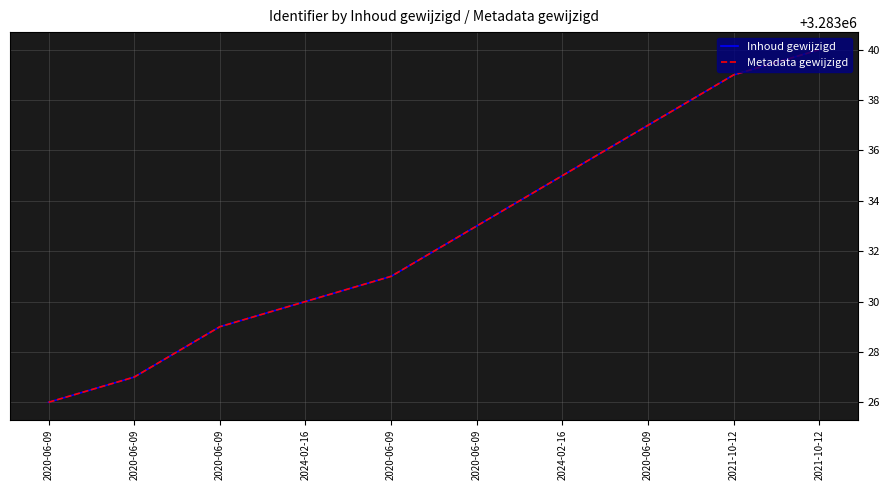

True or false: Inhoud gewijzigd and Metadata gewijzigd intersect in this chart.

False